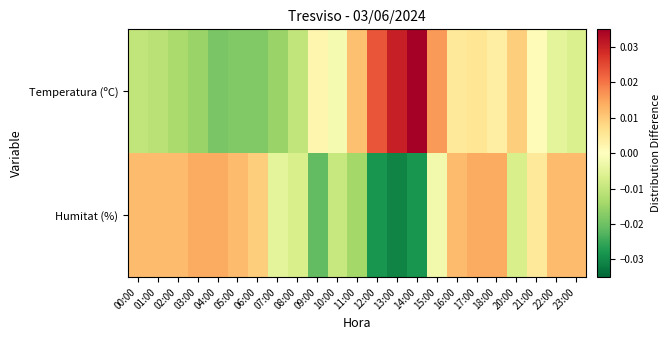

How many distinct data groups are displayed?

2